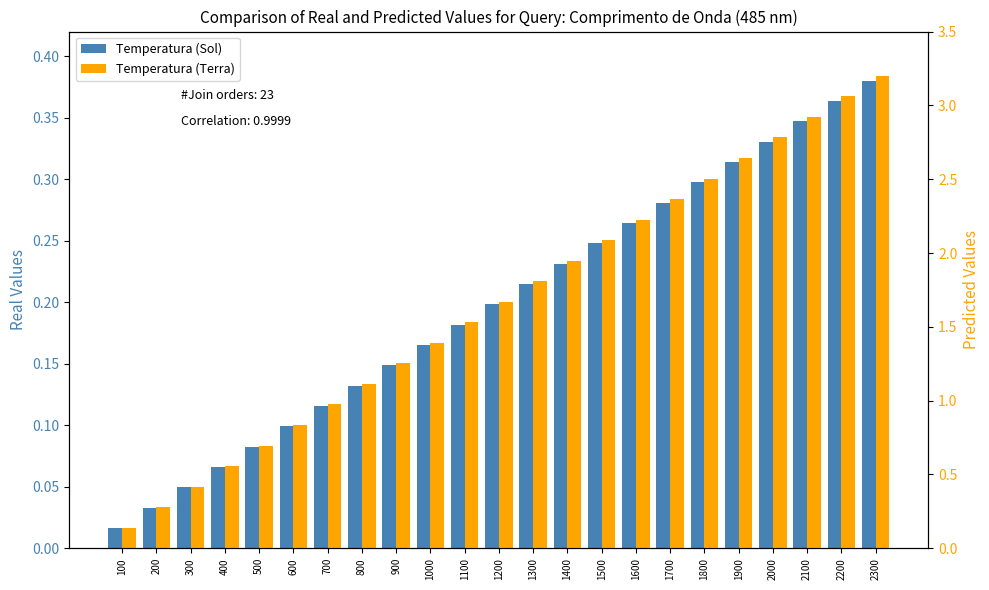

What is the total value across all series at 2000?

3.1